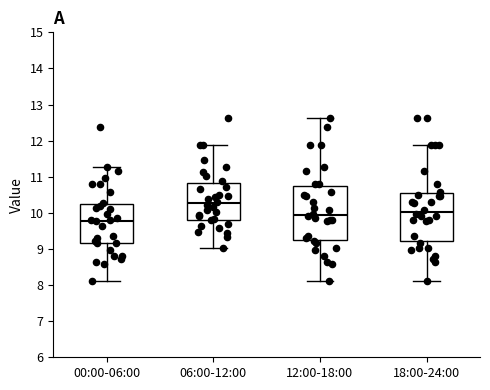

Reading left to right, read every box against the y-axis: the position of its median line, the range the box covers, and the ends of its whiskers. The values are not printed on the chart, so give them approximately, as read against the axis.

00:00-06:00: median 9.8, box 9.2 to 10.3, whiskers 8.1 to 11.3
06:00-12:00: median 10.3, box 9.8 to 10.8, whiskers 9.0 to 11.9
12:00-18:00: median 9.9, box 9.2 to 10.7, whiskers 8.1 to 12.6
18:00-24:00: median 10.0, box 9.2 to 10.6, whiskers 8.1 to 11.9